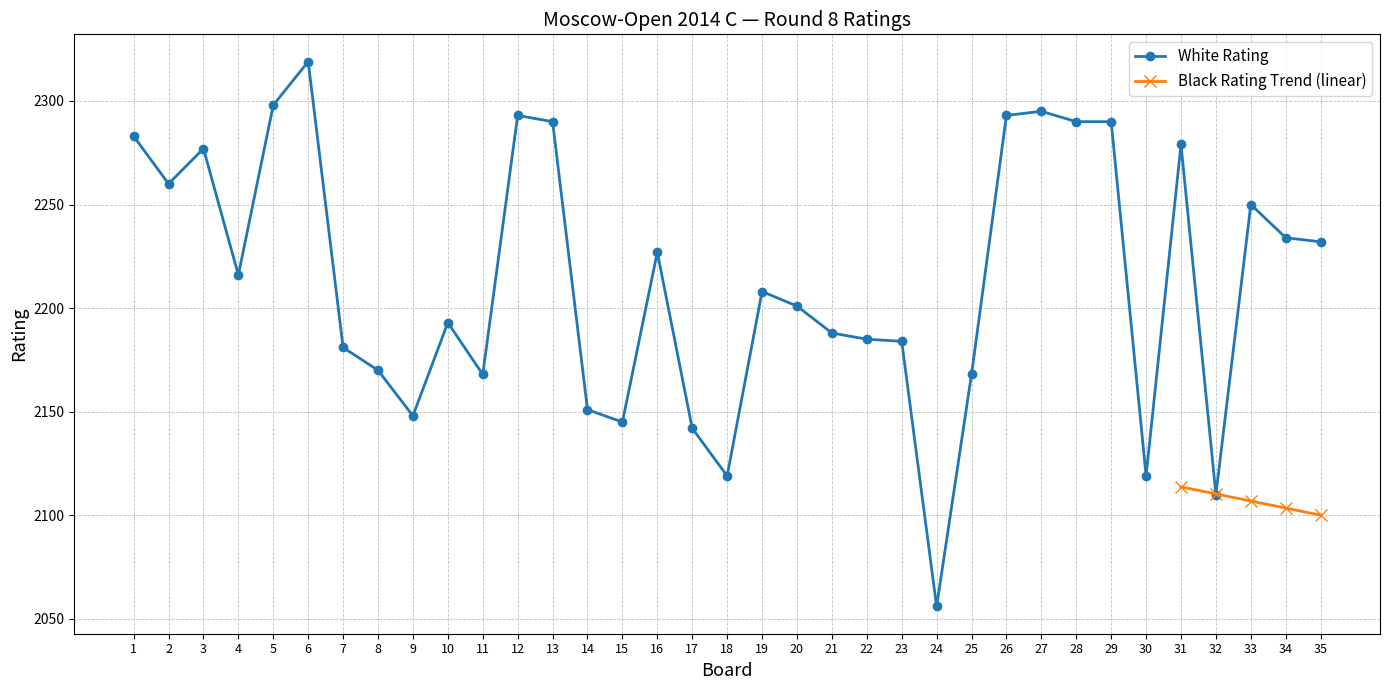

Reading right to left, transcribe all the data shown in this chart.

35=2232	34=2234	33=2250	32=2110	31=2279	30=2119	29=2290	28=2290	27=2295	26=2293	25=2168	24=2056	23=2184	22=2185	21=2188	20=2201	19=2208	18=2119	17=2142	16=2227	15=2145	14=2151	13=2290	12=2293	11=2168	10=2193	9=2148	8=2170	7=2181	6=2319	5=2298	4=2216	3=2277	2=2260	1=2283